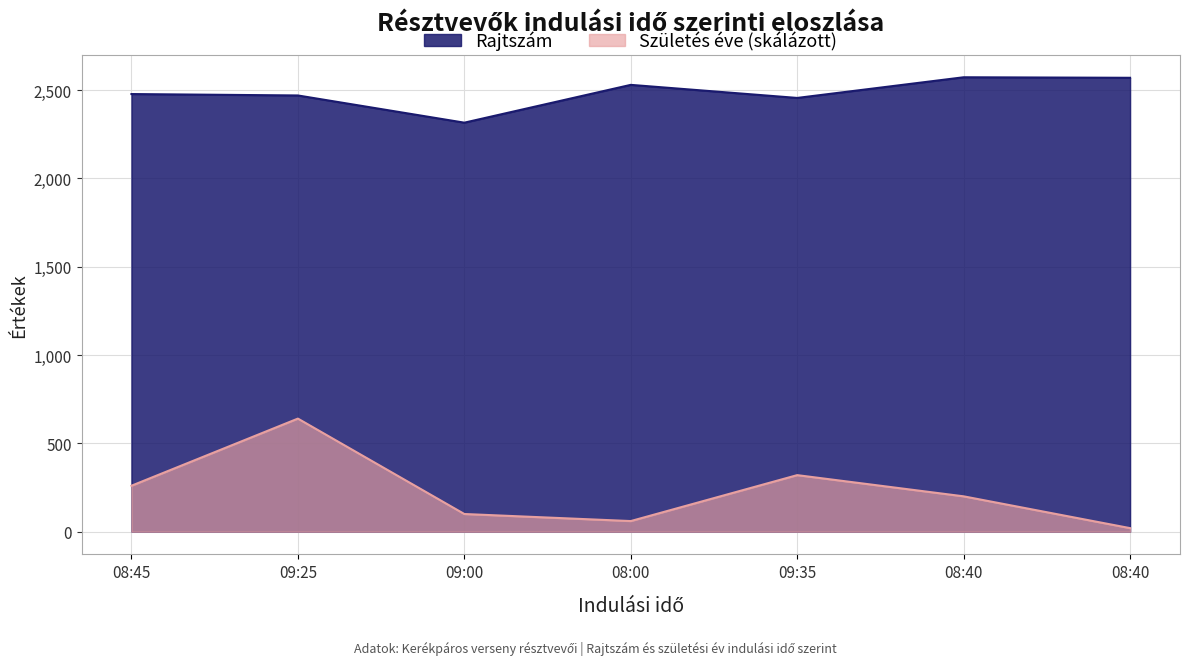

True or false: Rajtszám has a value of 1717 at 08:40.

False